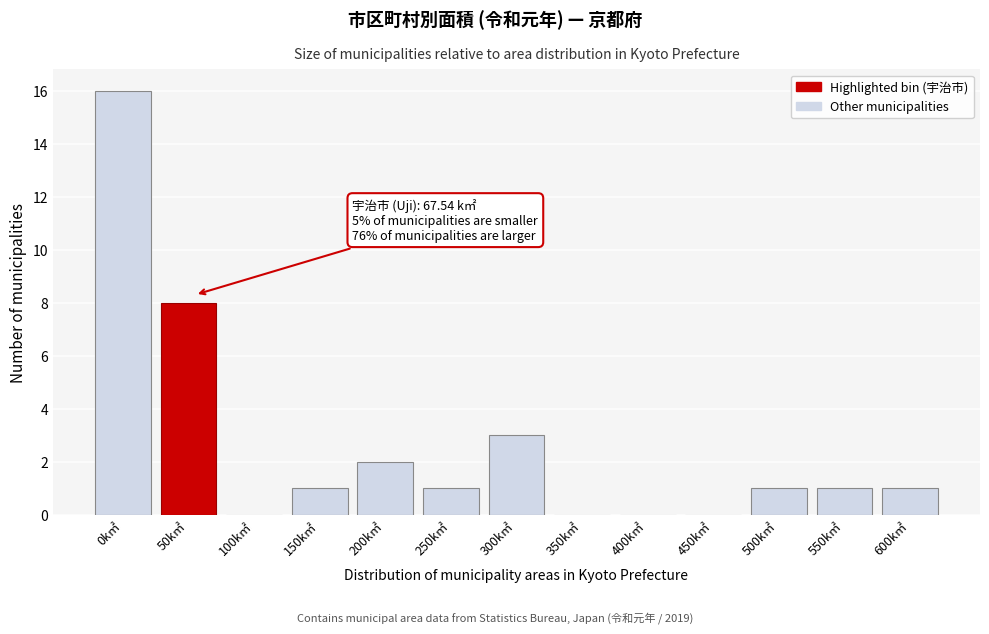

Reading left to right, list all the values displayed in this chart.

0k㎡=16	50k㎡=8	100k㎡=0	150k㎡=1	200k㎡=2	250k㎡=1	300k㎡=3	350k㎡=0	400k㎡=0	450k㎡=0	500k㎡=1	550k㎡=1	600k㎡=1